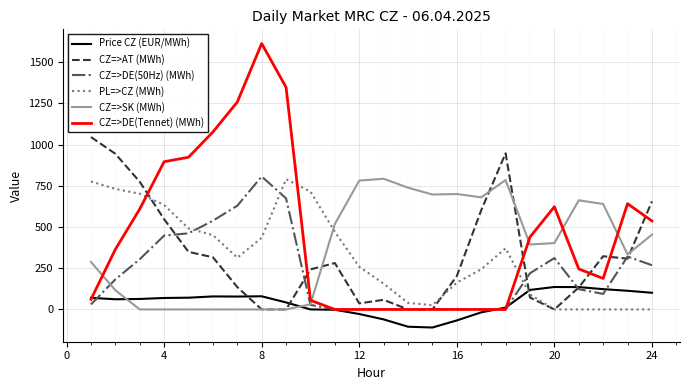

Which series has the largest total across all categories?

CZ=>DE(Tennet) (MWh)